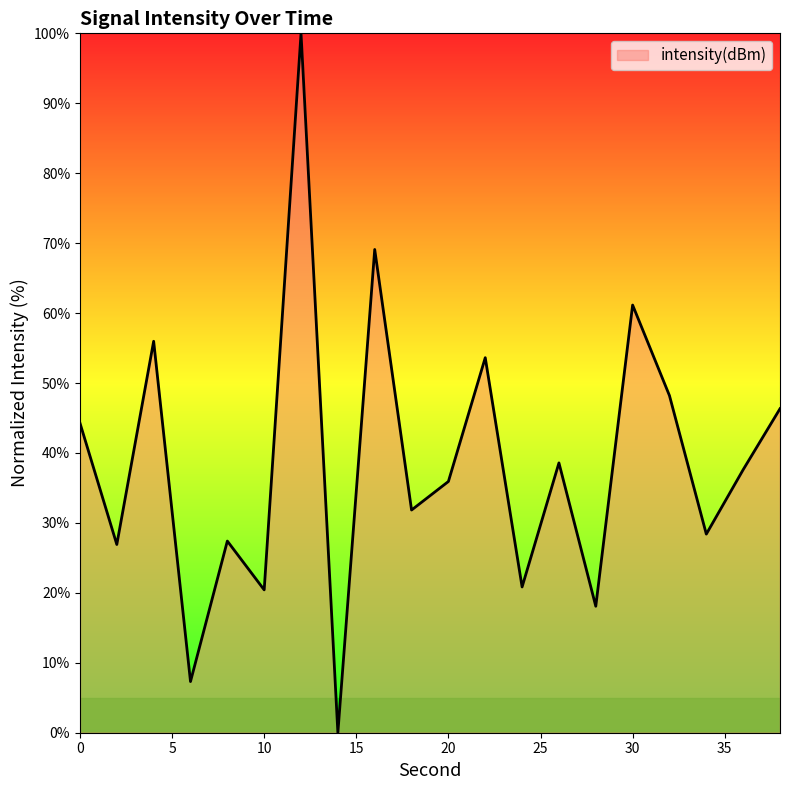

What is the difference between the maximum and minimum values?

100.0